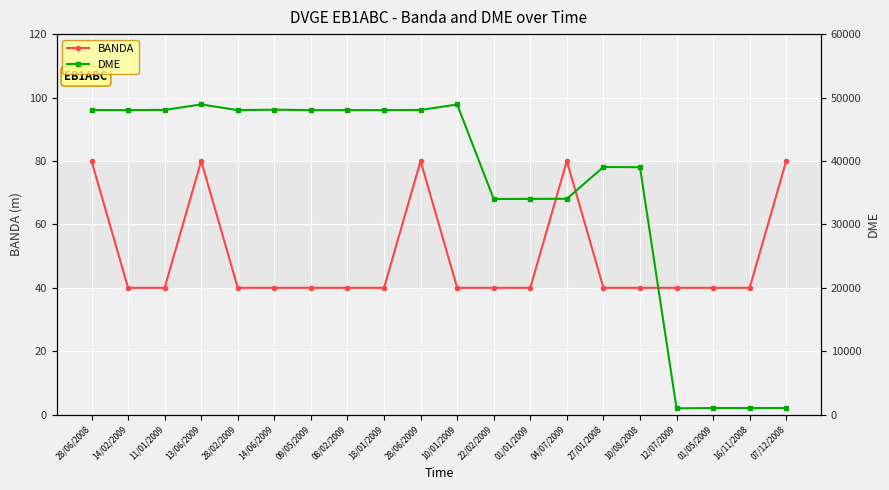

At which category is the sum across all series the highest?

13/06/2009